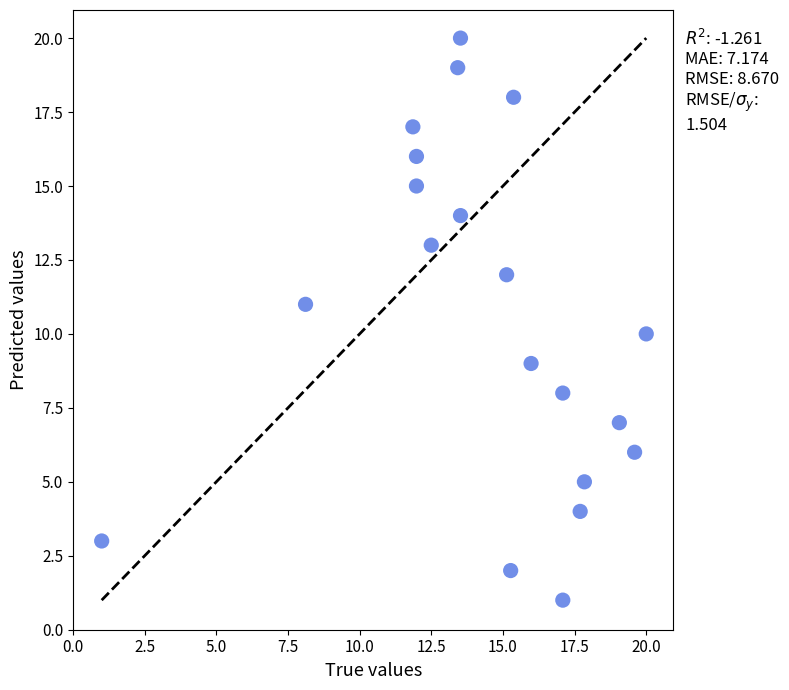

What is the range of Y values (max minus min)?

19